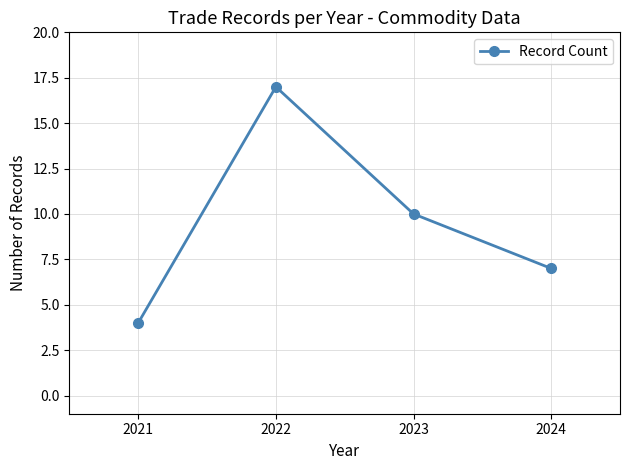

At which label is the value closest to 10?

2023